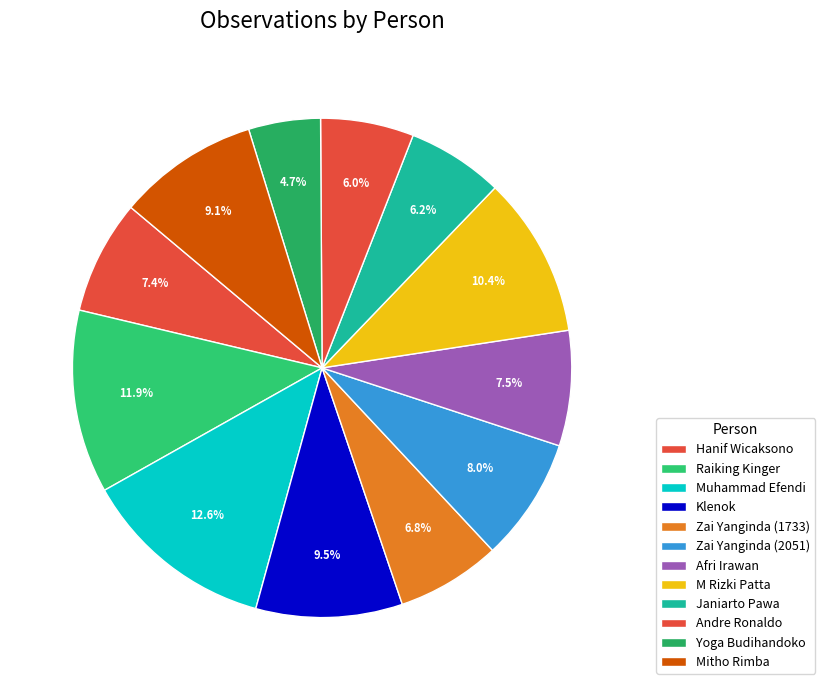

What is the change in value from Hanif Wicaksono to Janiarto Pawa?

-296